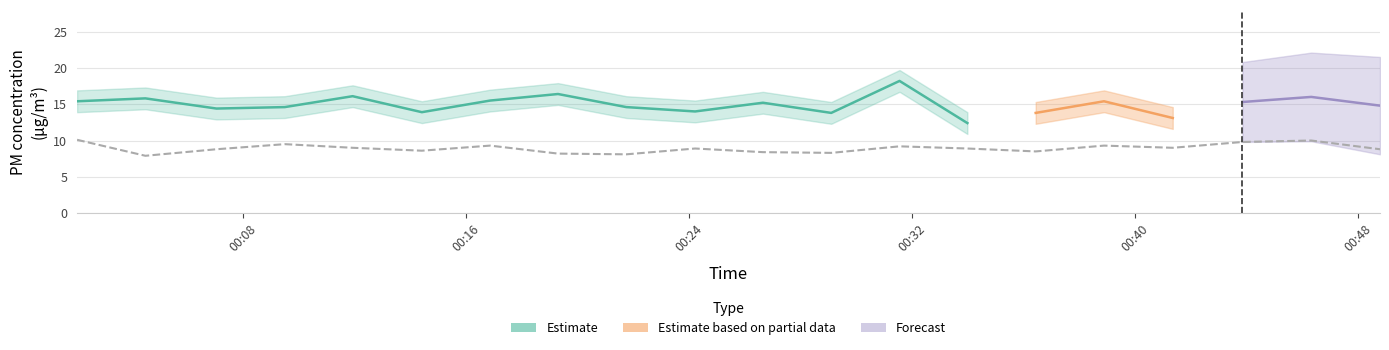

What is the sum of all values?

178.6